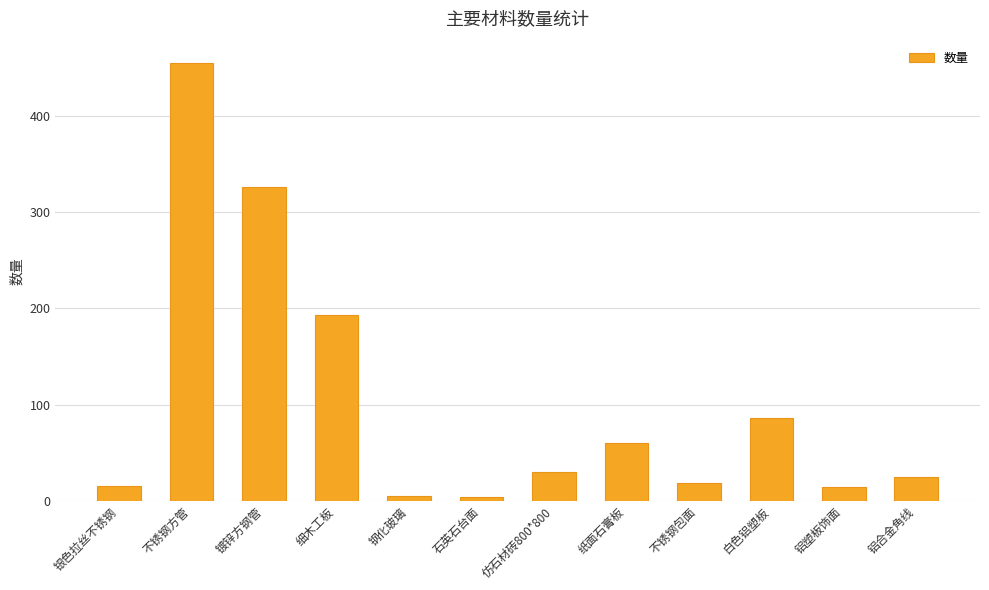

What is the change in value from 仿石材砖800*800 to 不锈钢包面?

-12.2